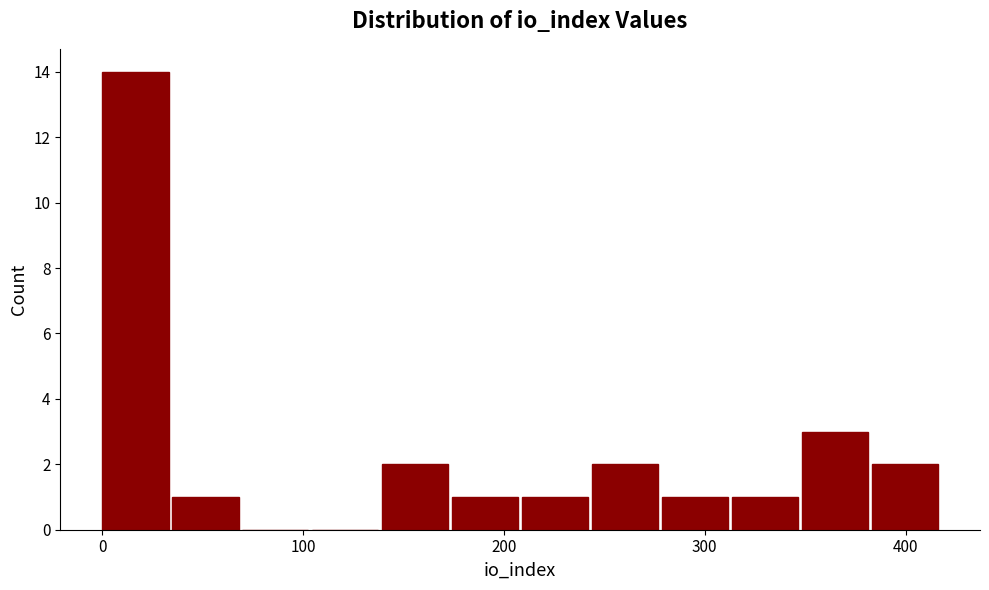

Around what value on the x-axis is the tallest bar? Give the approximate position of its centre, as read against the axis.

20